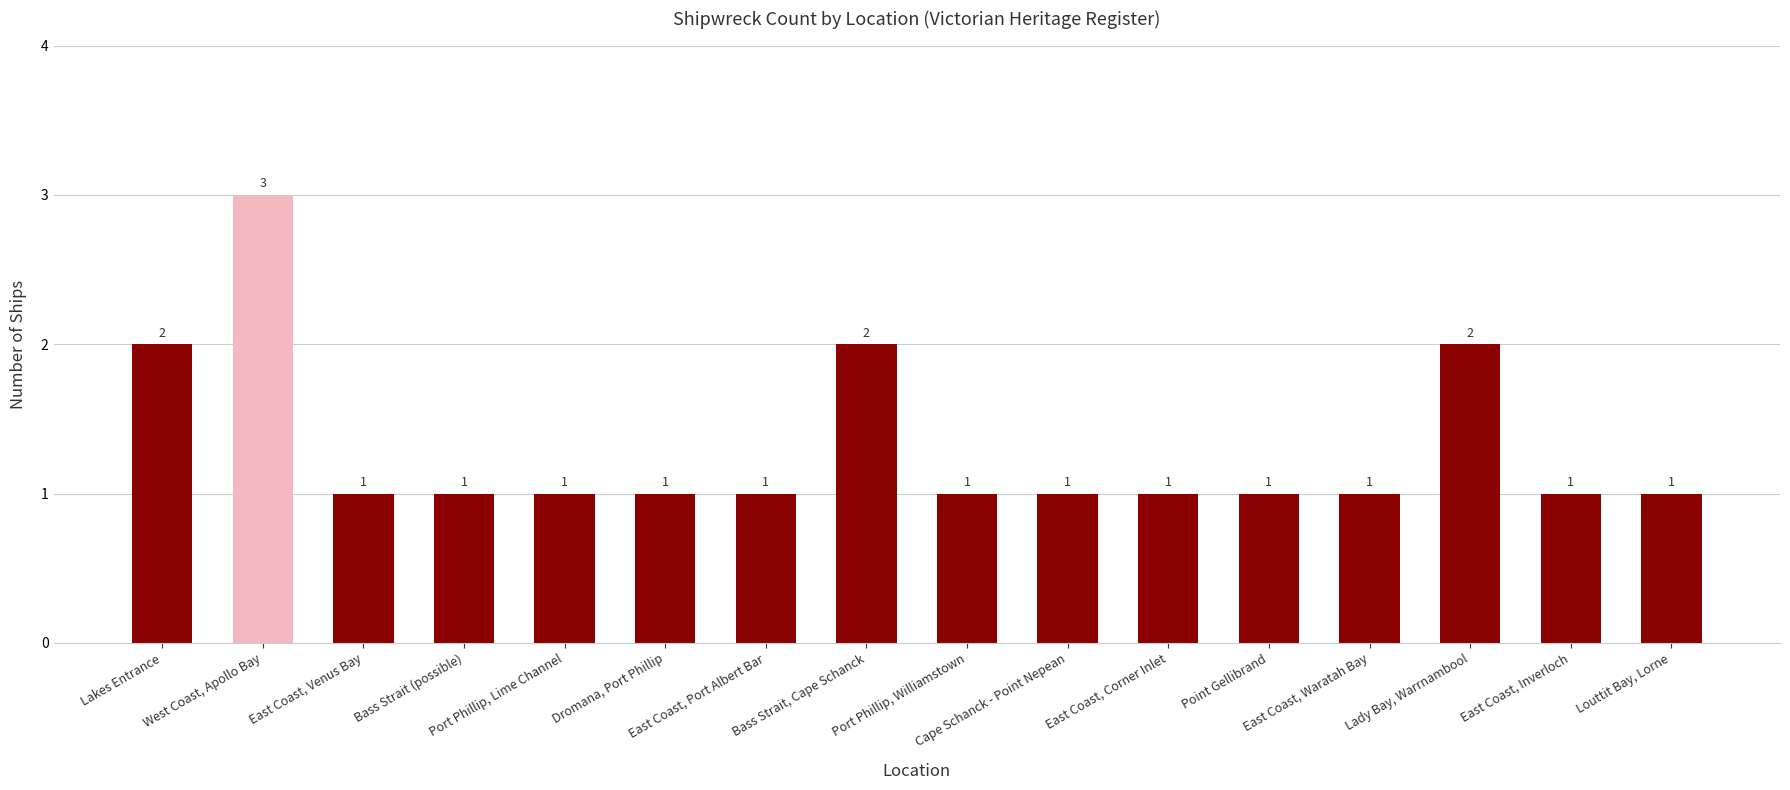

Count the number of values greater than 1.

4